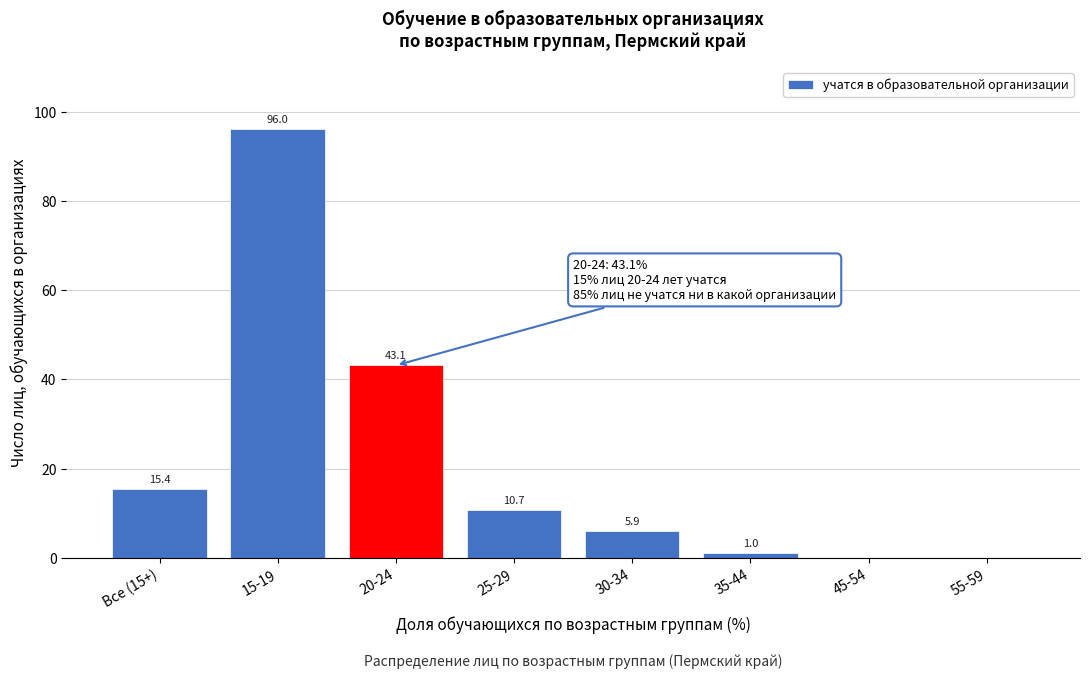

Reading left to right, what are all the values shown in this chart?

Все (15+)=15.4	15-19=96.0	20-24=43.1	25-29=10.7	30-34=5.9	35-44=1.0	45-54=0.0	55-59=0.0